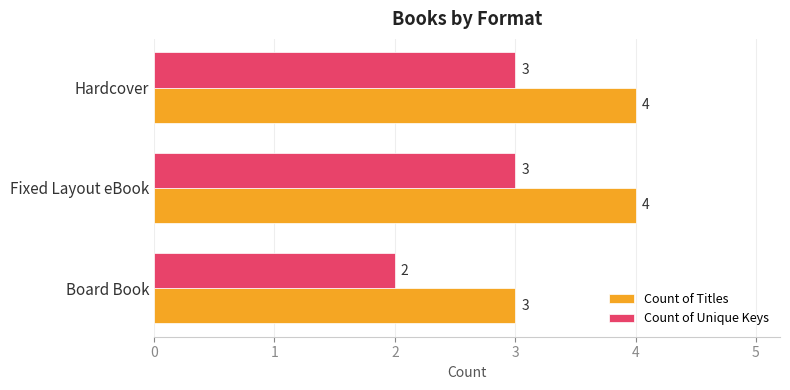

At Hardcover, list the series in order from largest to smallest.

Count of Titles, Count of Unique Keys